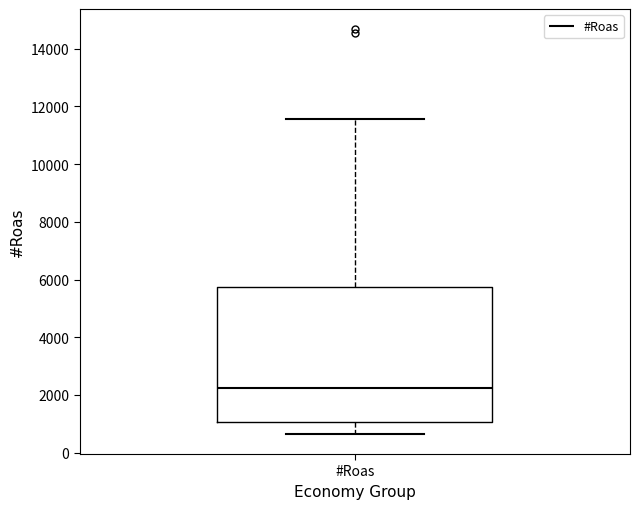

Read this box plot against the y-axis: the position of the median line, the range covered by the box, and the ends of both whiskers. The values are not printed on the chart, so give them approximately, as read against the axis.

median 2200, box 1000 to 5800, whiskers 600 to 11600